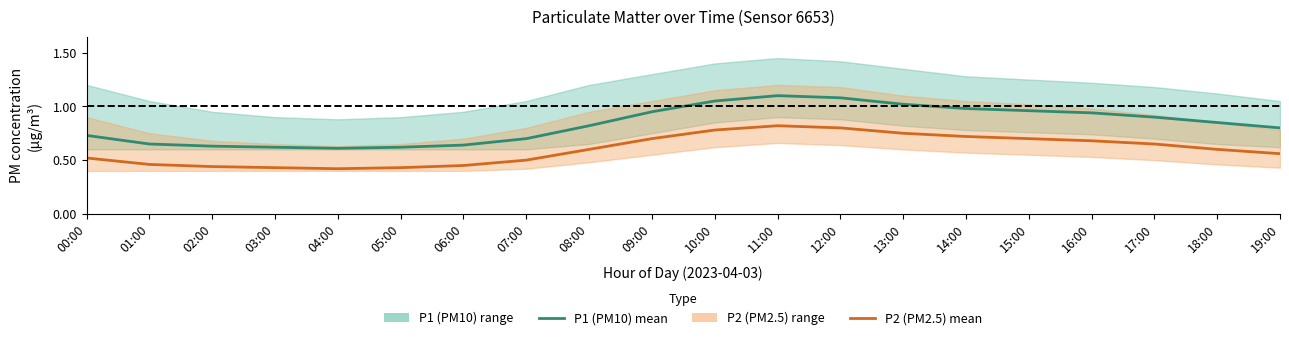

At how many categories does at least one series exceed 0?

20